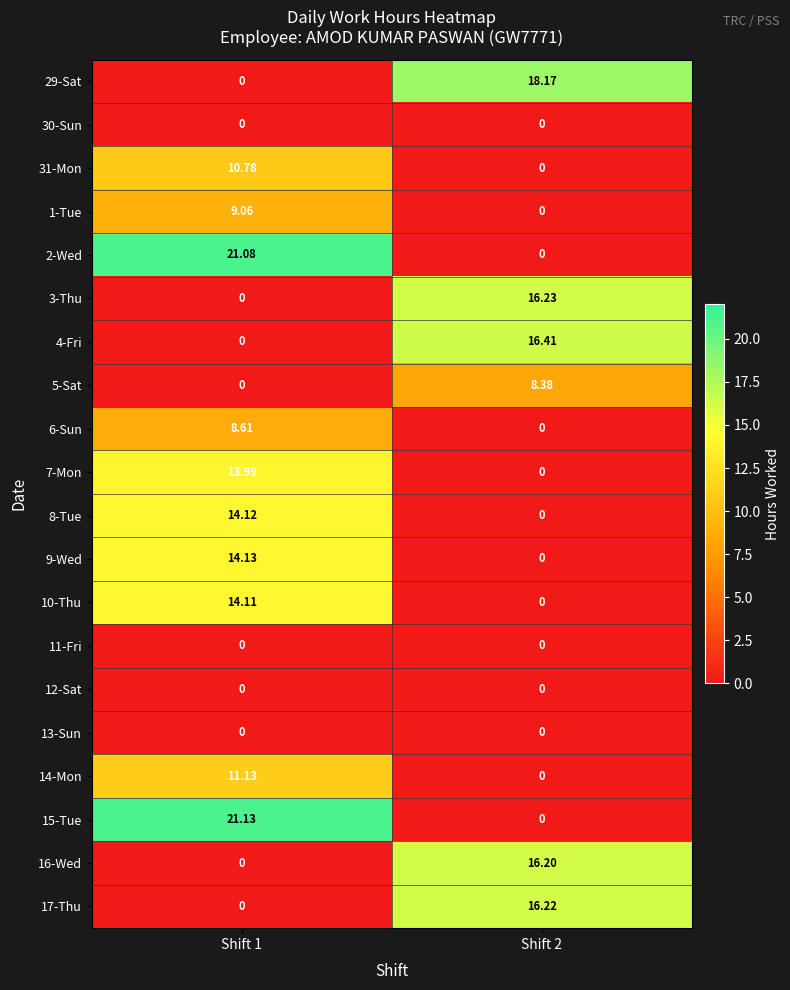

Is the value of 4-Fri at Shift 1 greater than the value of 7-Mon at Shift 1?

No